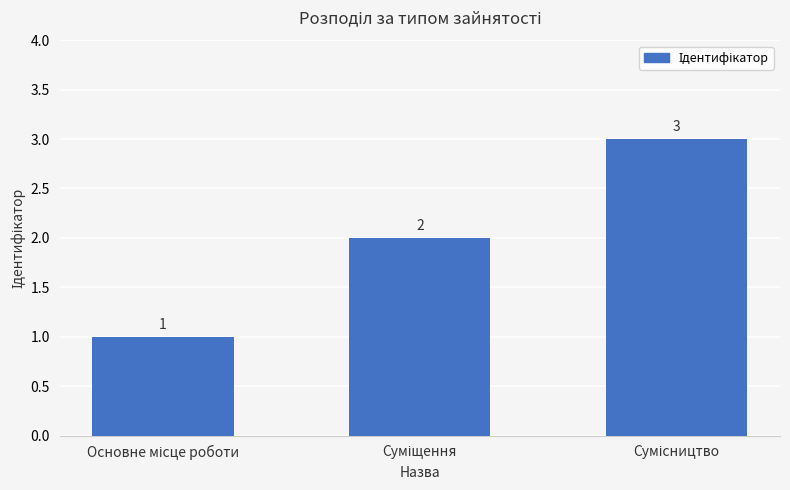

What is the value of the 1st bar from the left?

1